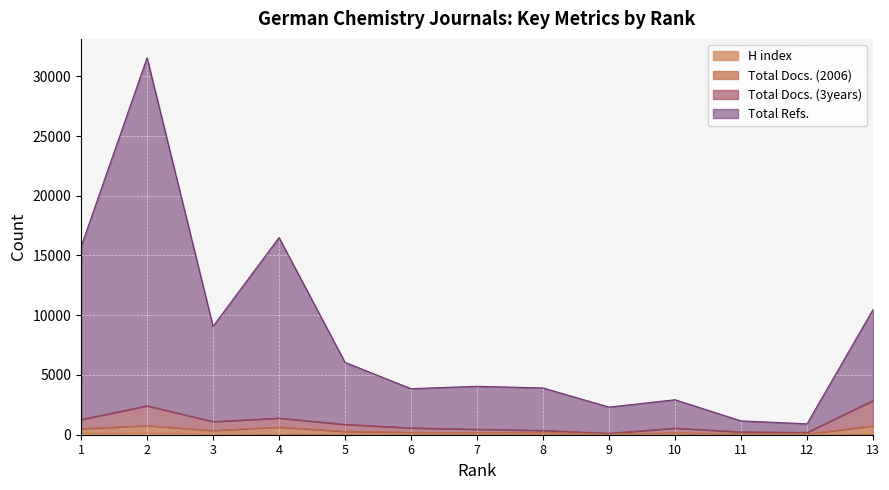

Rank the categories by Total Docs. (2006) value from lowest to highest.

12, 9, 11, 10, 7, 8, 6, 5, 3, 1, 4, 13, 2